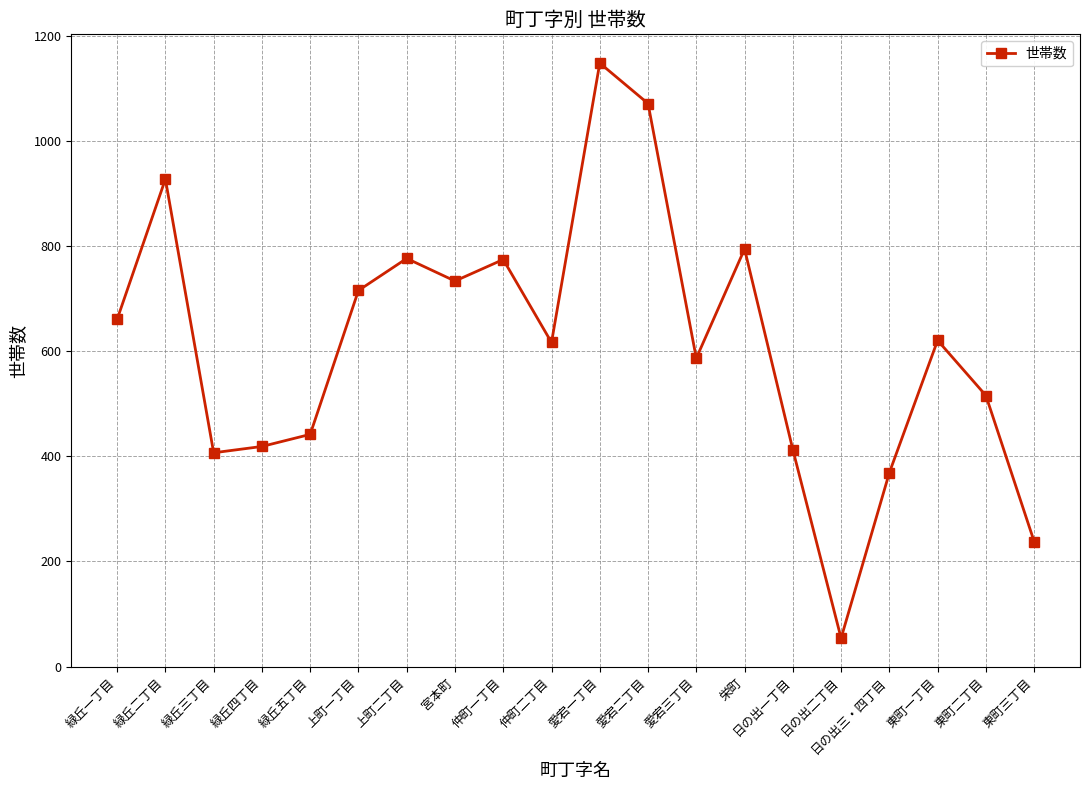

What is the sum of the values at 日の出三・四丁目 and 緑丘四丁目?

788